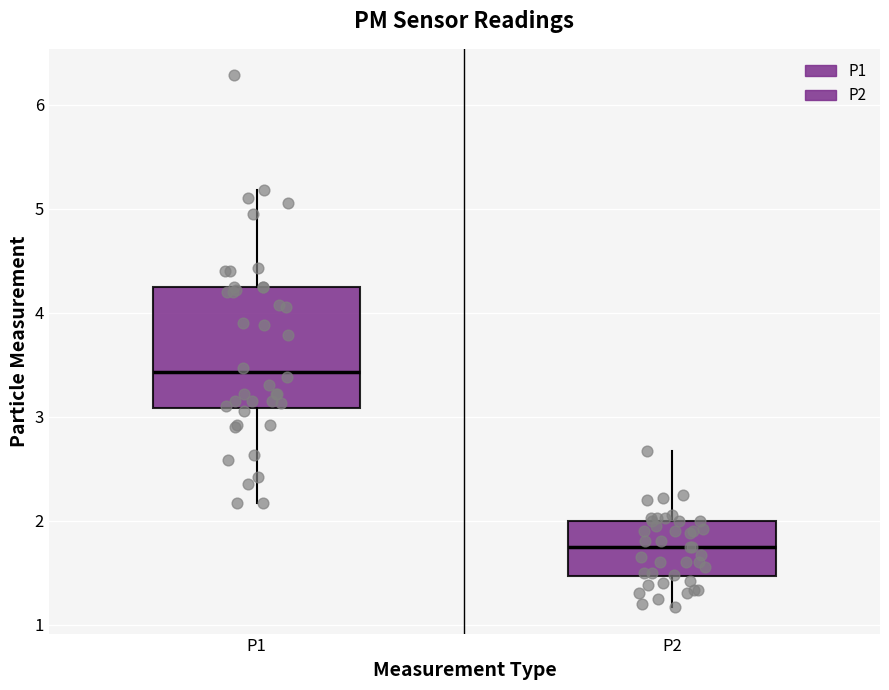

Comparing the boxes themselves (not the whiskers), which one is the tallest?

P1